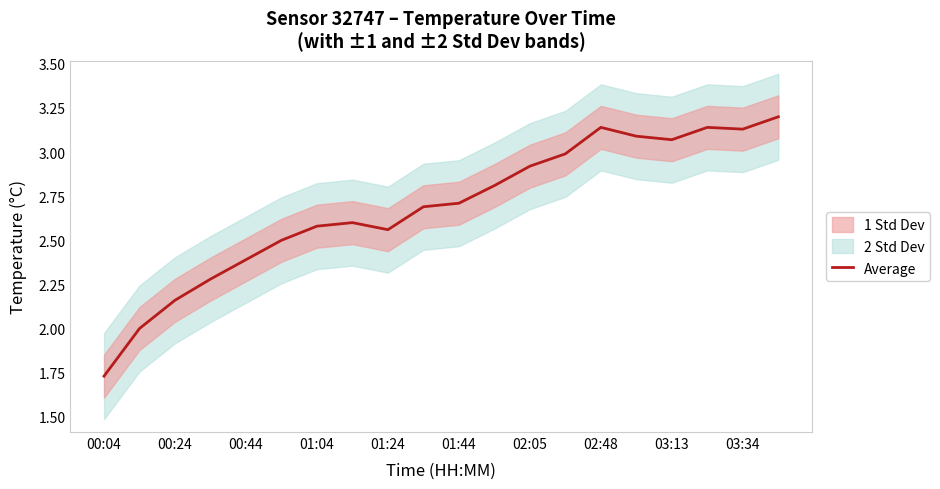

The Average series shows 5.5 at 02:48. True or false?

False